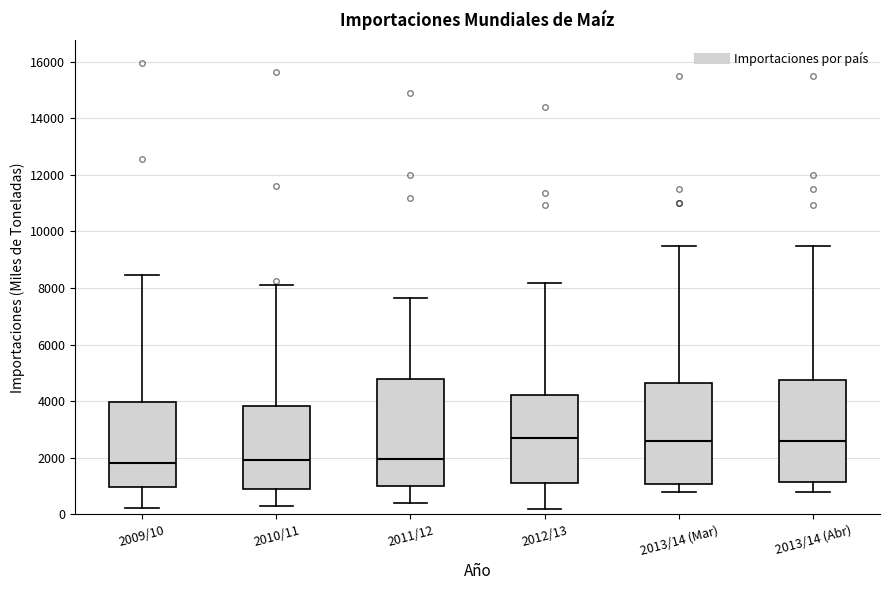

Reading left to right, read every box against the y-axis: the position of its median line, the range the box covers, and the ends of its whiskers. The values are not printed on the chart, so give them approximately, as read against the axis.

2009/10: median 1800, box 1000 to 4000, whiskers 200 to 8400
2010/11: median 2000, box 1000 to 3800, whiskers 200 to 8200
2011/12: median 2000, box 1000 to 4800, whiskers 400 to 7600
2012/13: median 2800, box 1200 to 4200, whiskers 200 to 8200
2013/14 (Mar): median 2600, box 1000 to 4600, whiskers 800 to 9600
2013/14 (Abr): median 2600, box 1200 to 4800, whiskers 800 to 9600